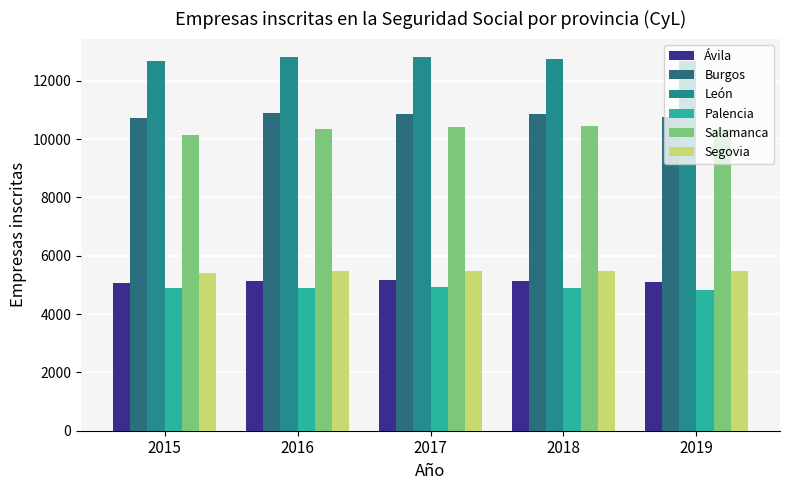

Which series changed the most between 2015 and 2016?

Salamanca